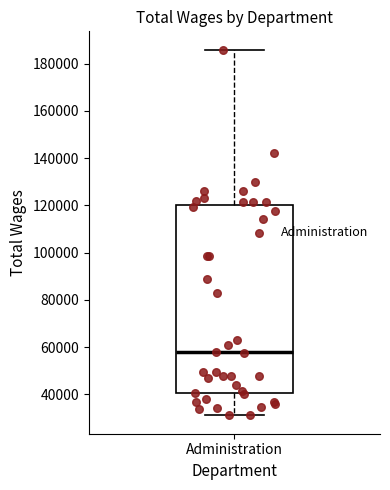

Read this box plot against the y-axis: the position of the median line, the range covered by the box, and the ends of both whiskers. The values are not printed on the chart, so give them approximately, as read against the axis.

median 58000, box 40000 to 120000, whiskers 32000 to 186000